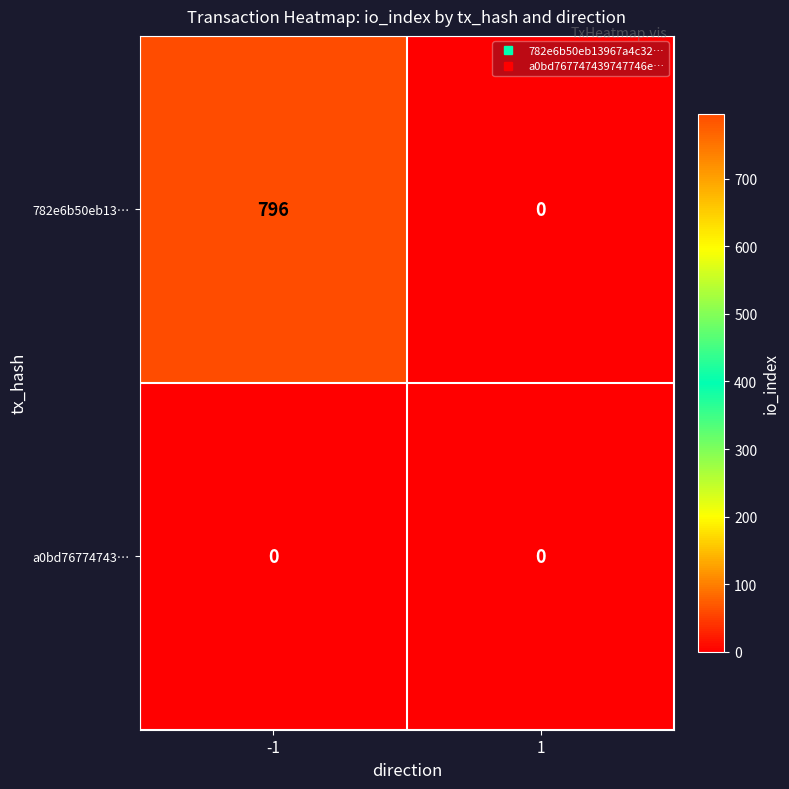

The value of a0bd76774743… at -1 is 0. True or false?

True